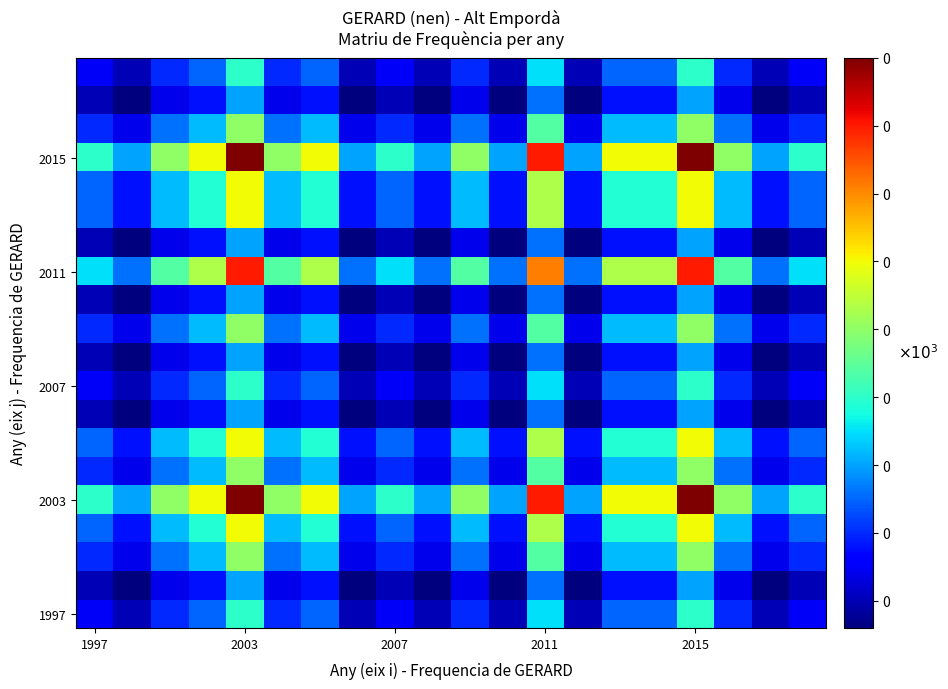

At which category is the sum across all series the highest?

2003